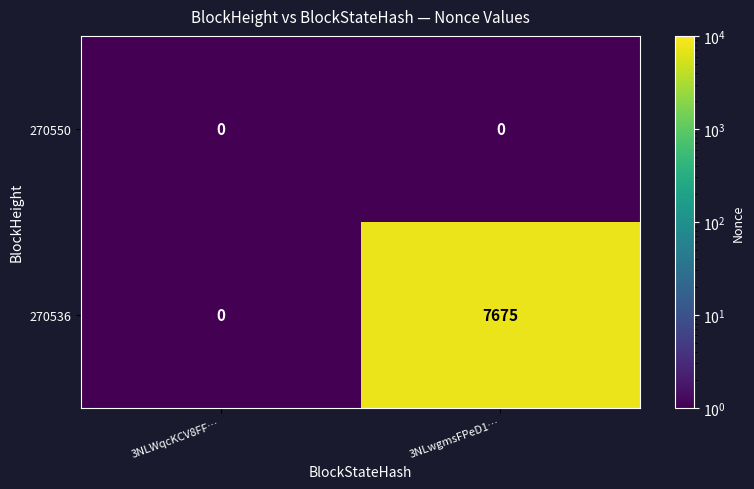

What is the sum of all 270536 values?

7675